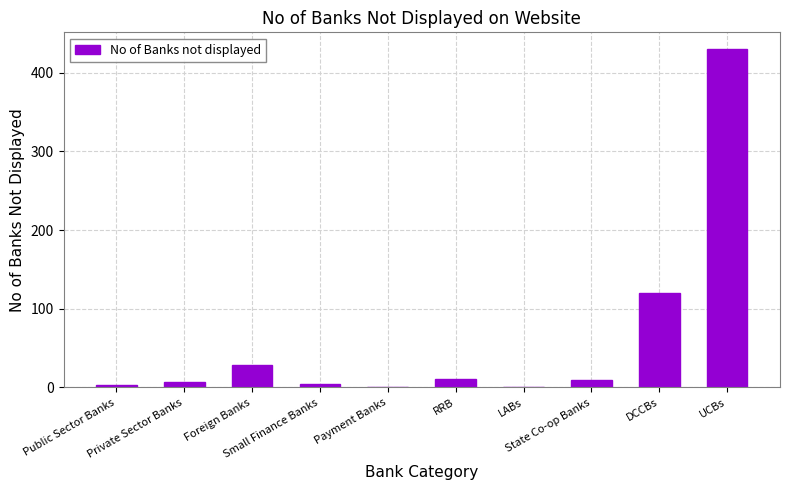

What is the maximum value shown in the chart?

430